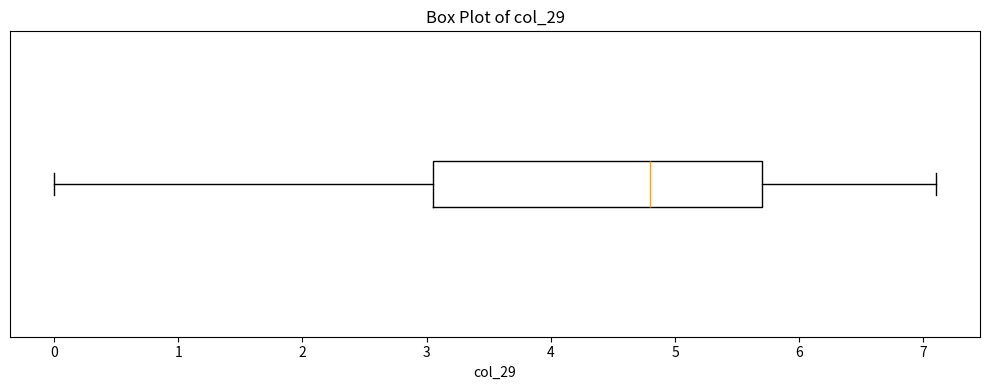

Transcribe this box plot: give where the median line is, the range the box spans, and where the two whiskers end, as read against the x-axis. The values are not printed on the chart, so give them approximately, as read against the axis.

median 4.8, box 3.1 to 5.7, whiskers 0.0 to 7.1